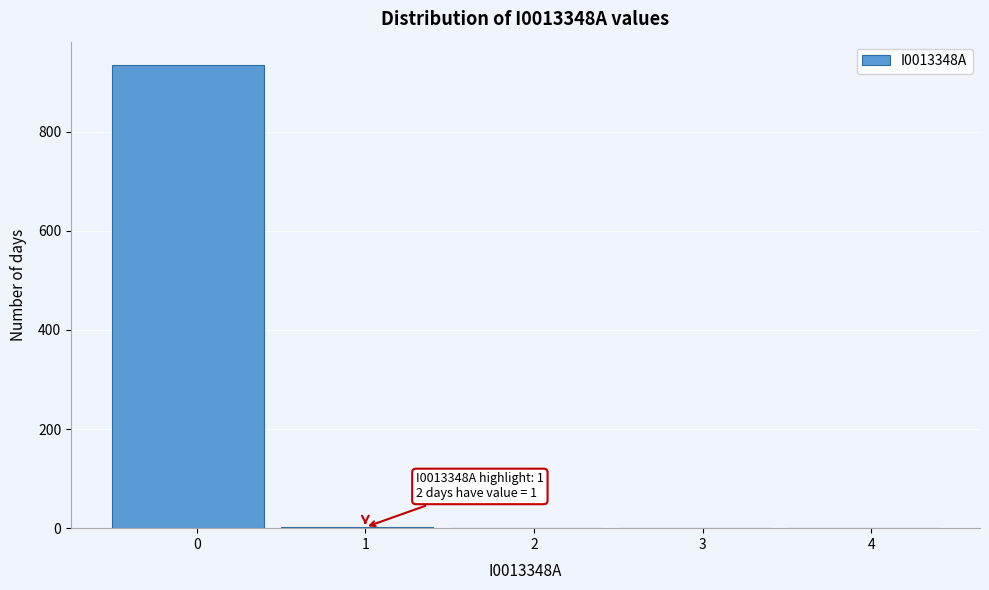

What is the sum of all values?

937